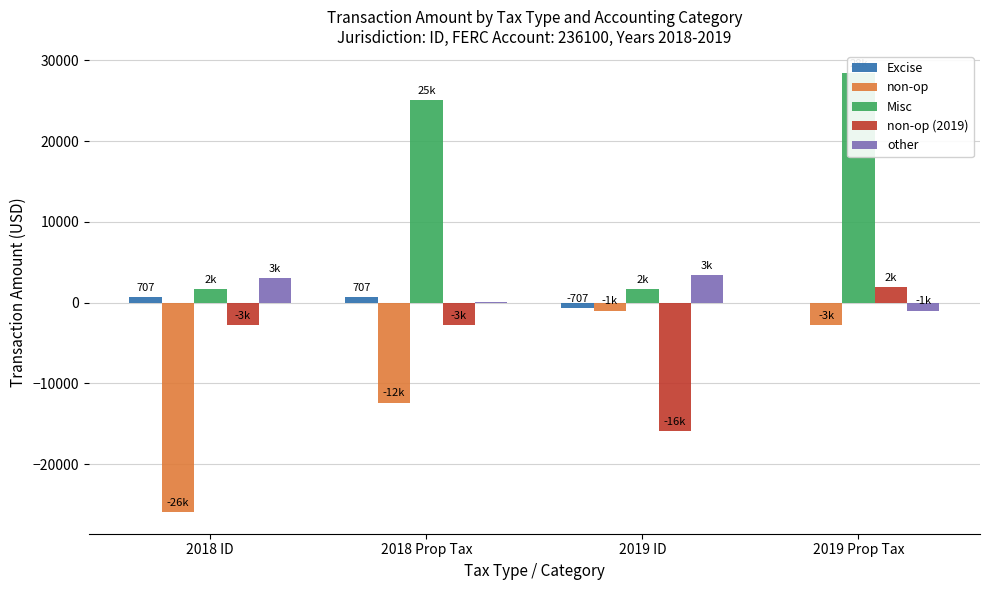

Is the value of non-op (2019) at 2018 ID greater than the value of non-op at 2019 Prop Tax?

No